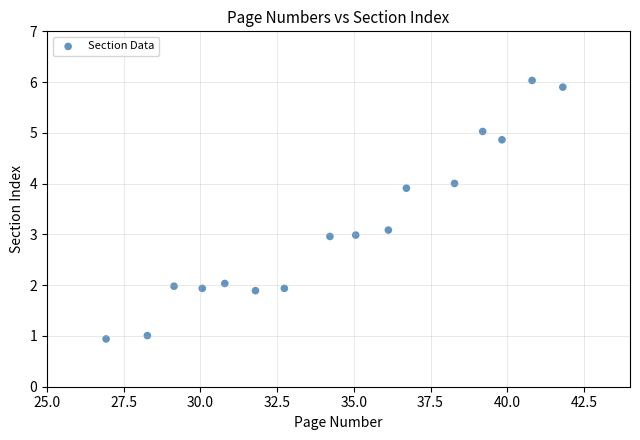

What is the range of Y values (max minus min)?

5.1